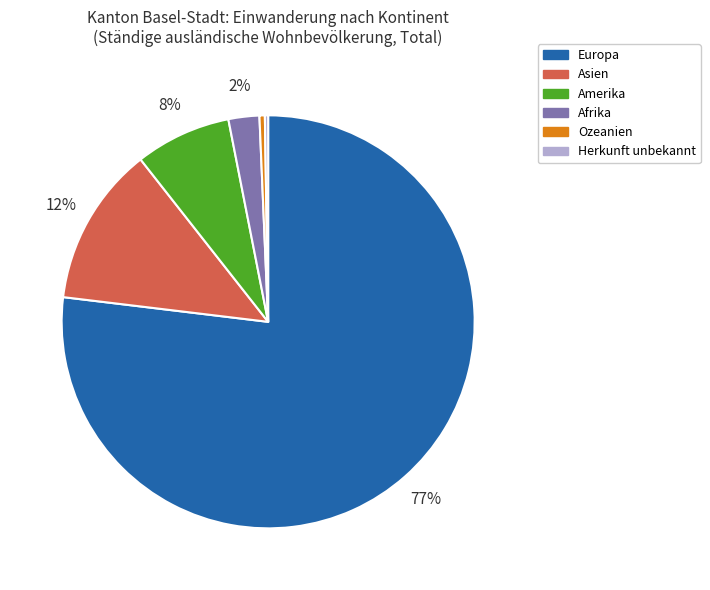

Is it true that Asien is 27% of the pie?

False